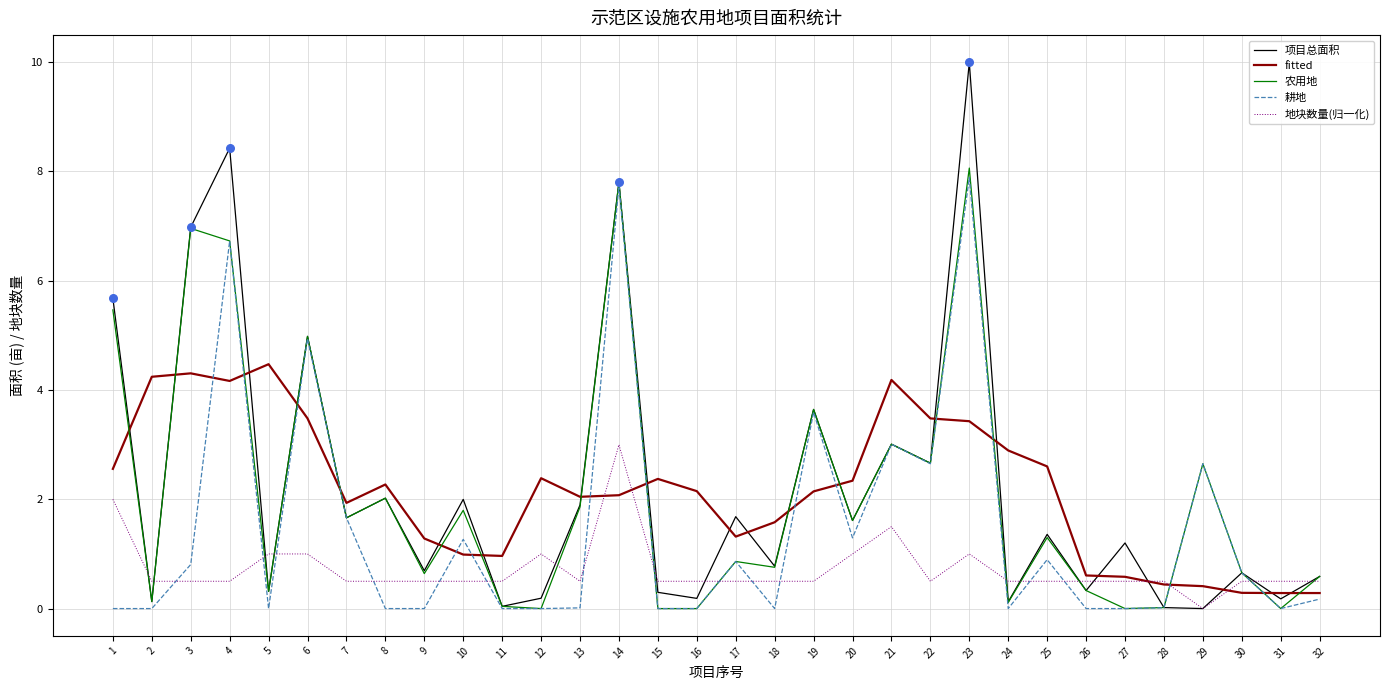

Between 9 and 24, which series saw the biggest shift?

fitted